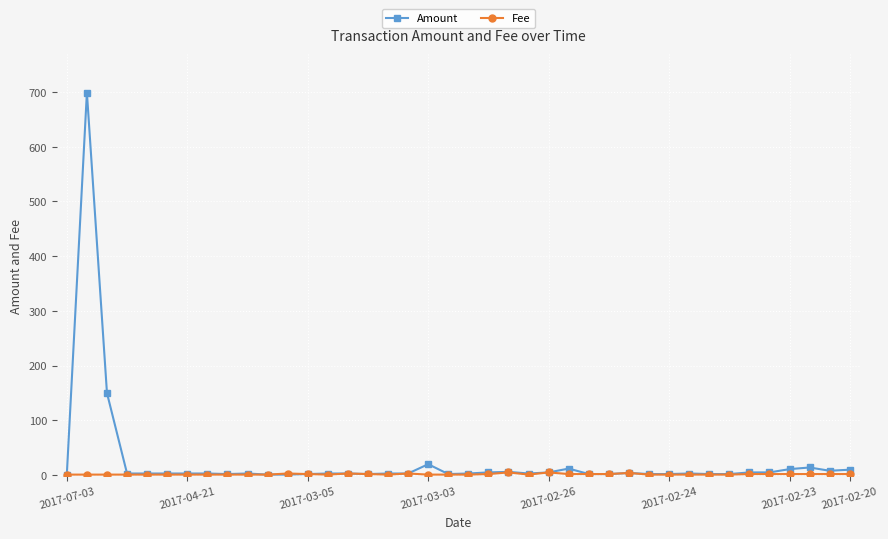

Which series has the largest range (max minus min)?

Amount